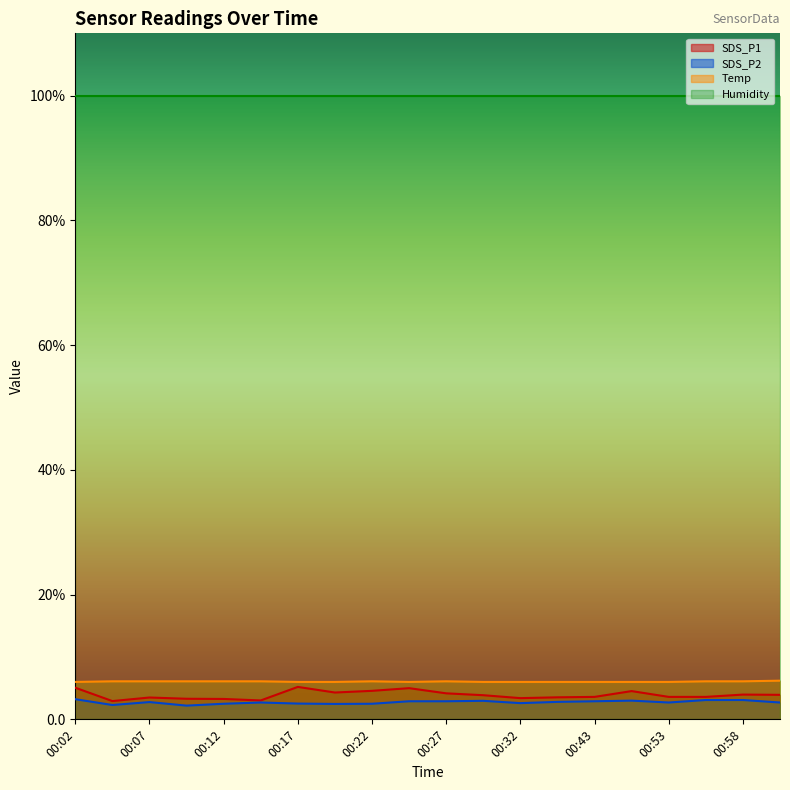

Rank the categories by Temp value from lowest to highest.

00:02, 00:17, 00:20, 00:25, 00:30, 00:32, 00:35, 00:43, 00:51, 00:53, 00:04, 00:07, 00:10, 00:12, 00:15, 00:22, 00:27, 00:56, 00:58, 01:01